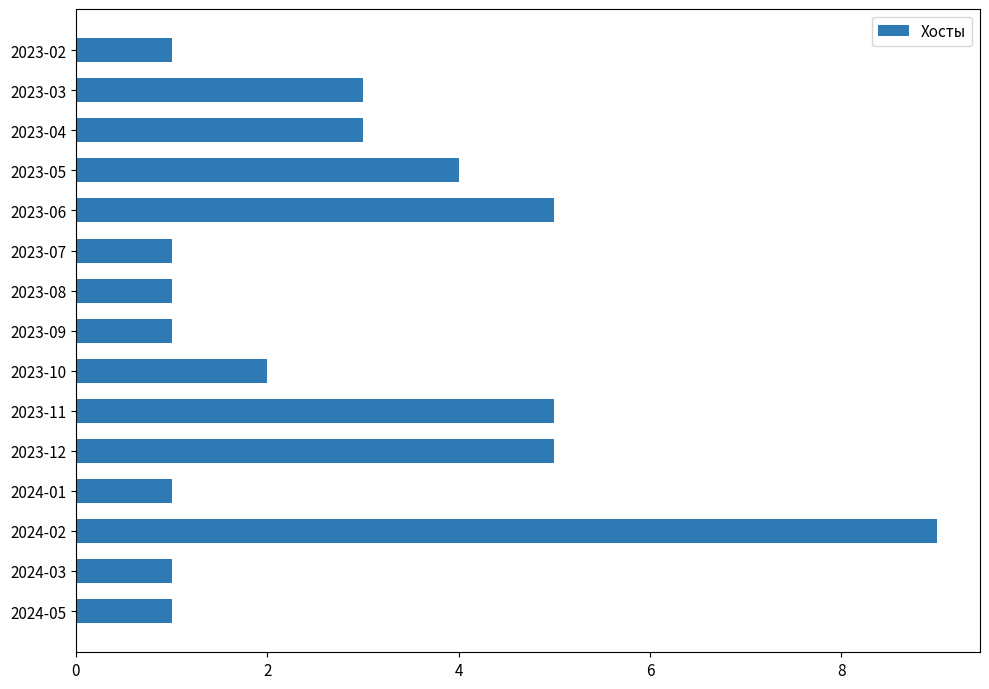

How many categories are shown in the chart?

15